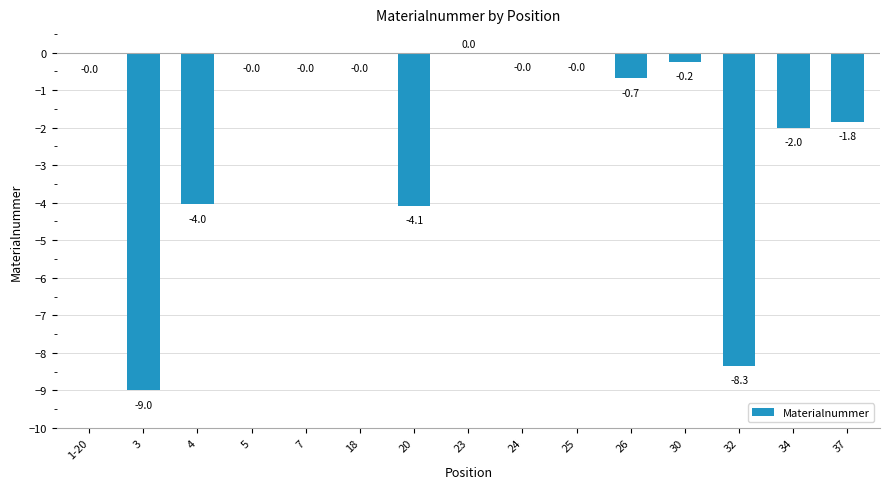

What is the sum of the values at 3 and 25?

-9.0